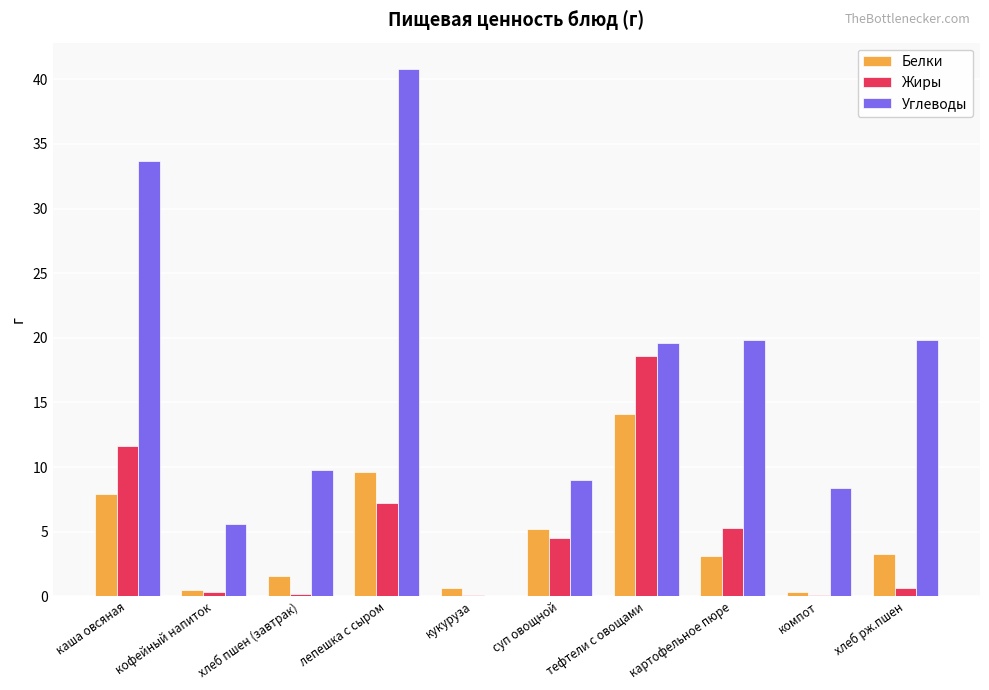

What is the sum of all Углеводы values?

166.5